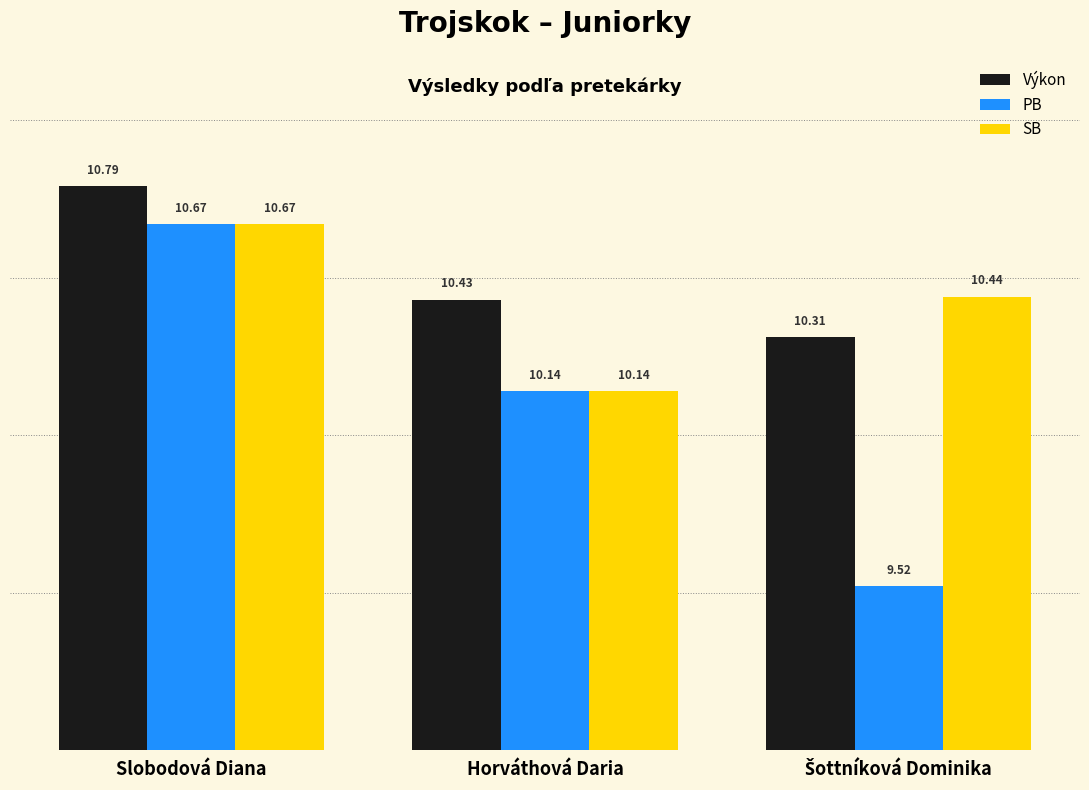

At which category does the chart reach its peak across all series?

Slobodová Diana